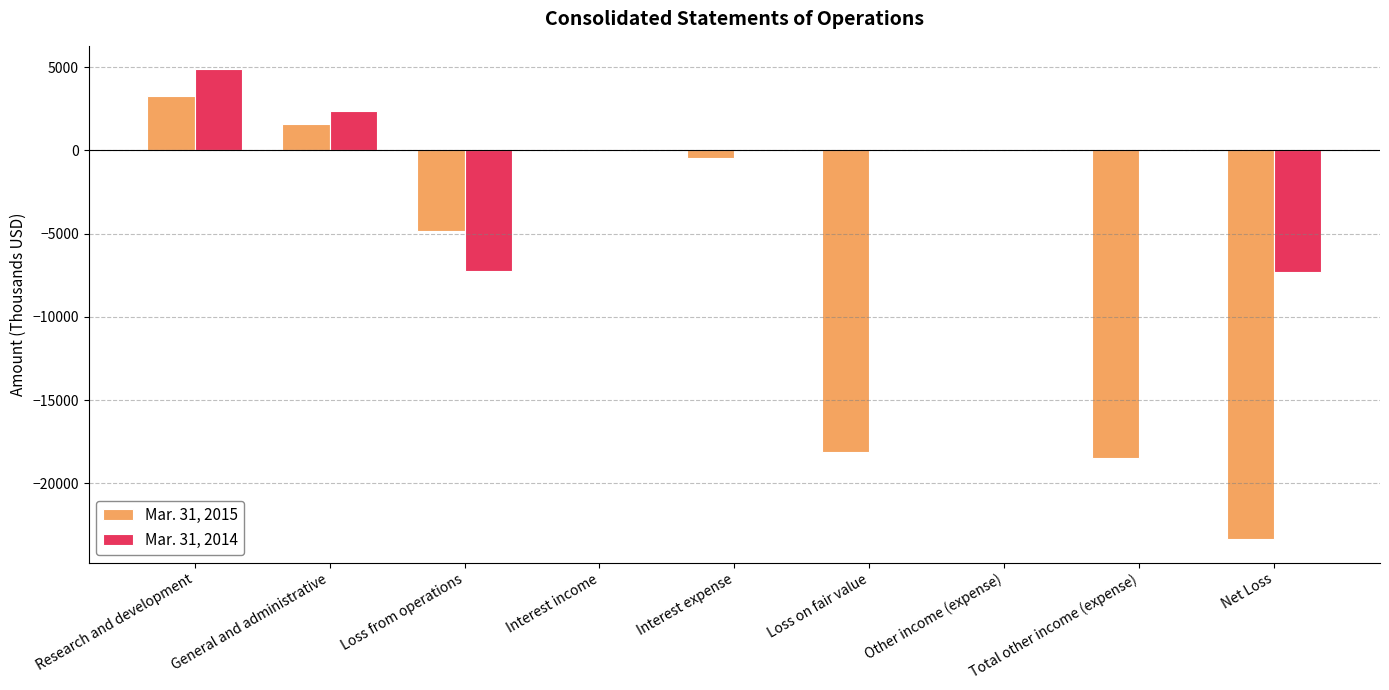

Is it true that Mar. 31, 2014 equals 2393 at General and administrative?

True